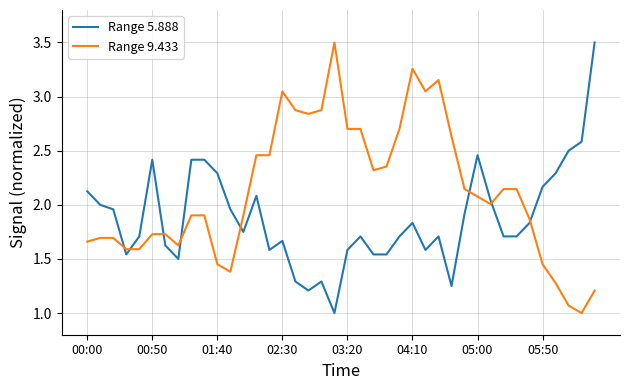

What is the smallest value displayed?

1.0